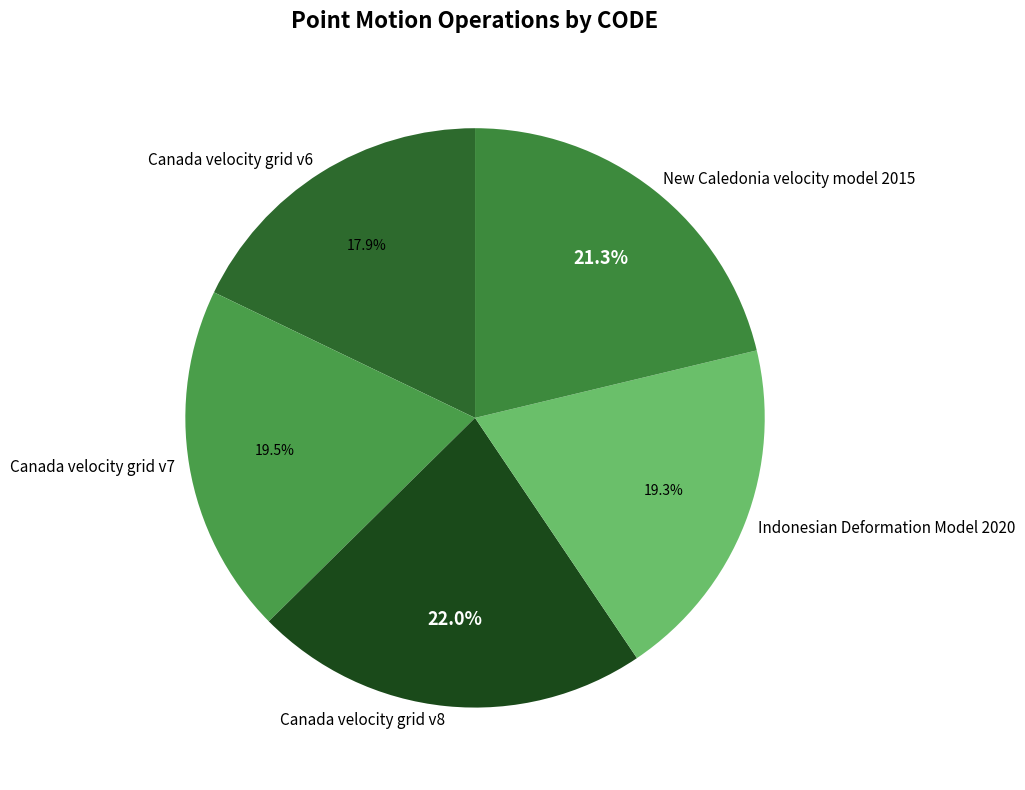

What percentage is the Indonesian Deformation Model 2020 slice, to the nearest percent?

19%